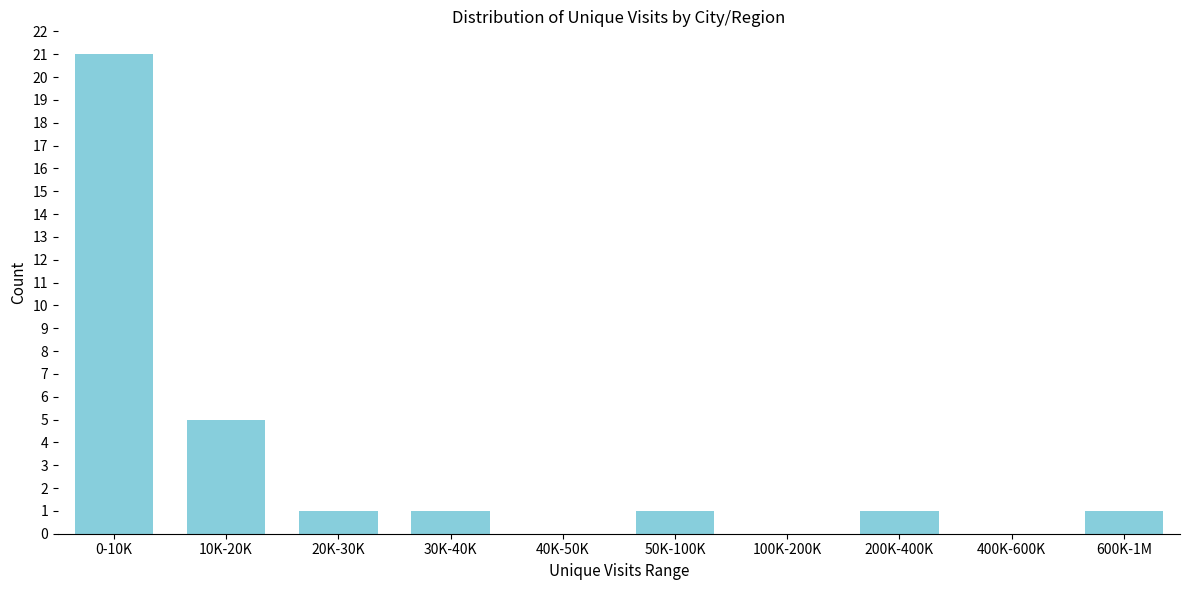

Reading left to right, transcribe all the data shown in this chart.

0-10K=21	10K-20K=5	20K-30K=1	30K-40K=1	40K-50K=0	50K-100K=1	100K-200K=0	200K-400K=1	400K-600K=0	600K-1M=1